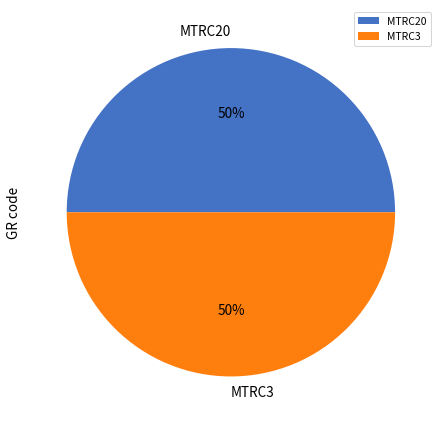

Approximately how many times larger is the value at MTRC3 compared to MTRC20?

1.0